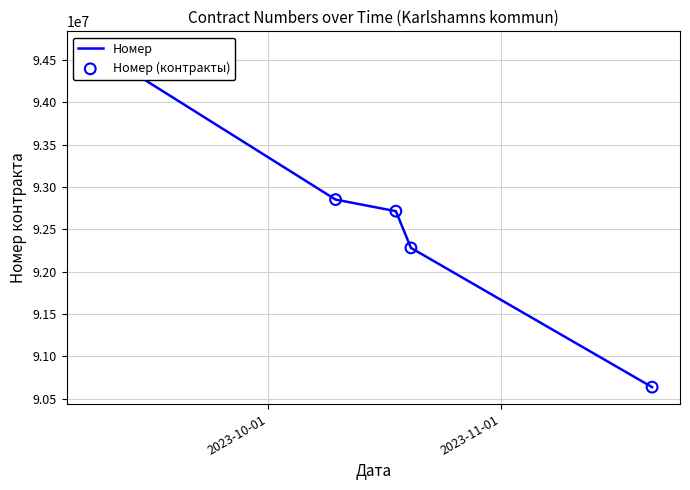

Which series has the largest total across all categories?

Номер